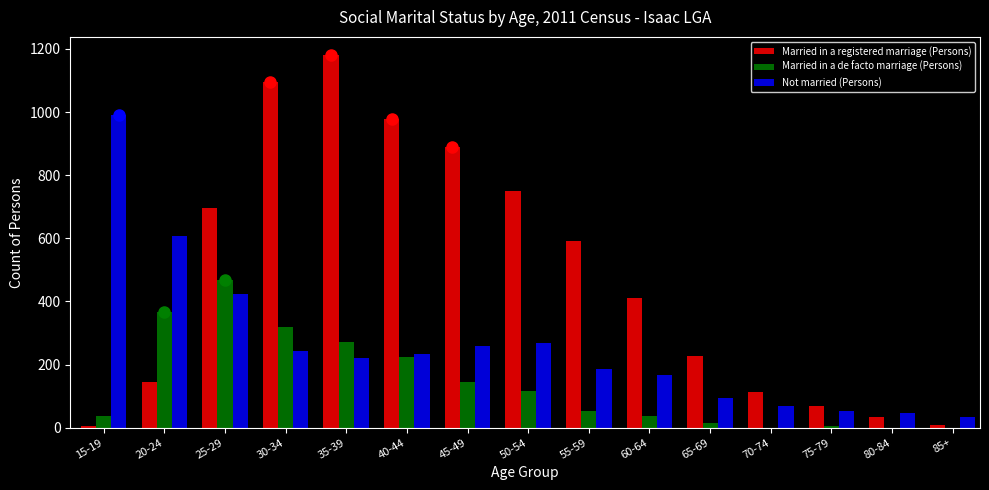

Which series changed the most between 20-24 and 70-74?

Not married (Persons)